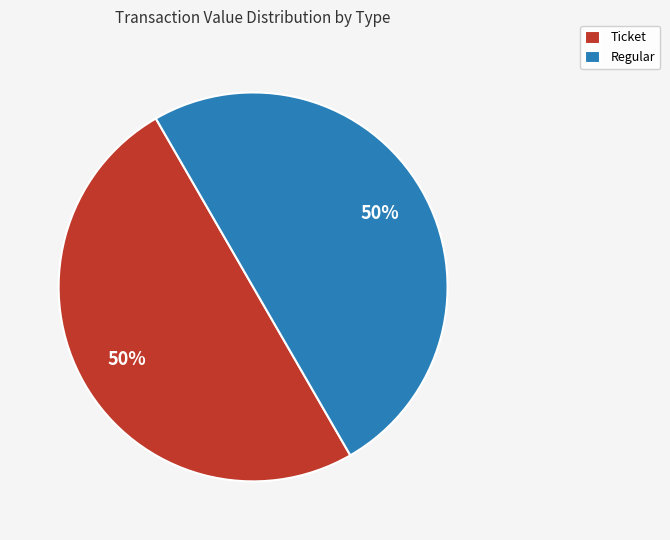

Combined, do Ticket and Regular account for over 50%?

Yes